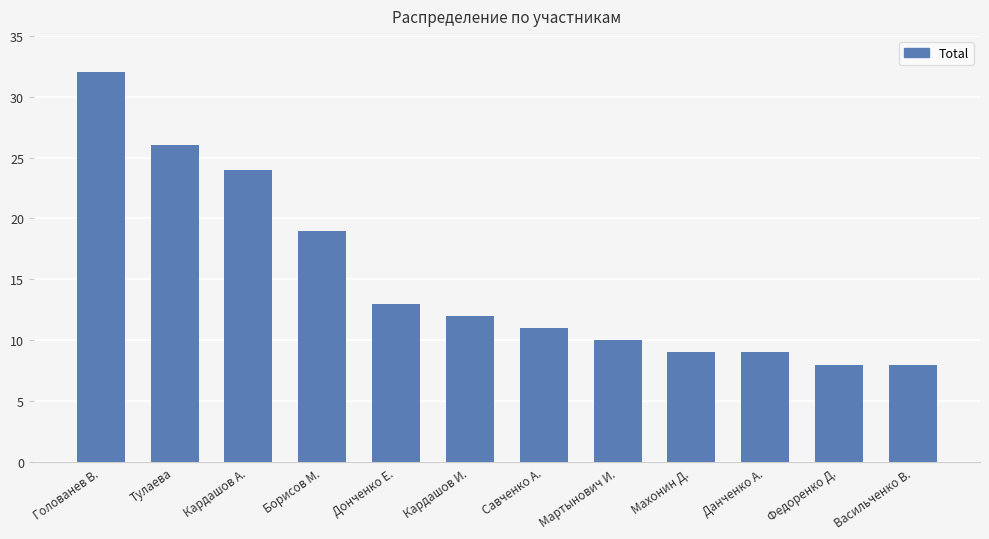

Count the number of categories in the chart.

12